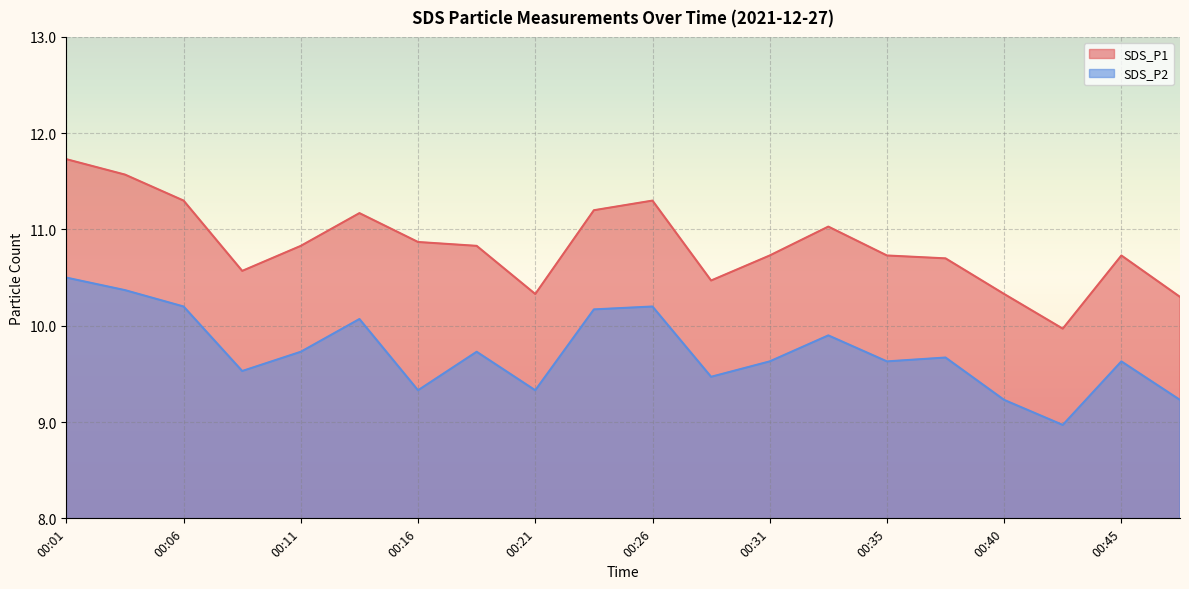

List the series in order of their peak value, lowest first.

SDS_P2, SDS_P1